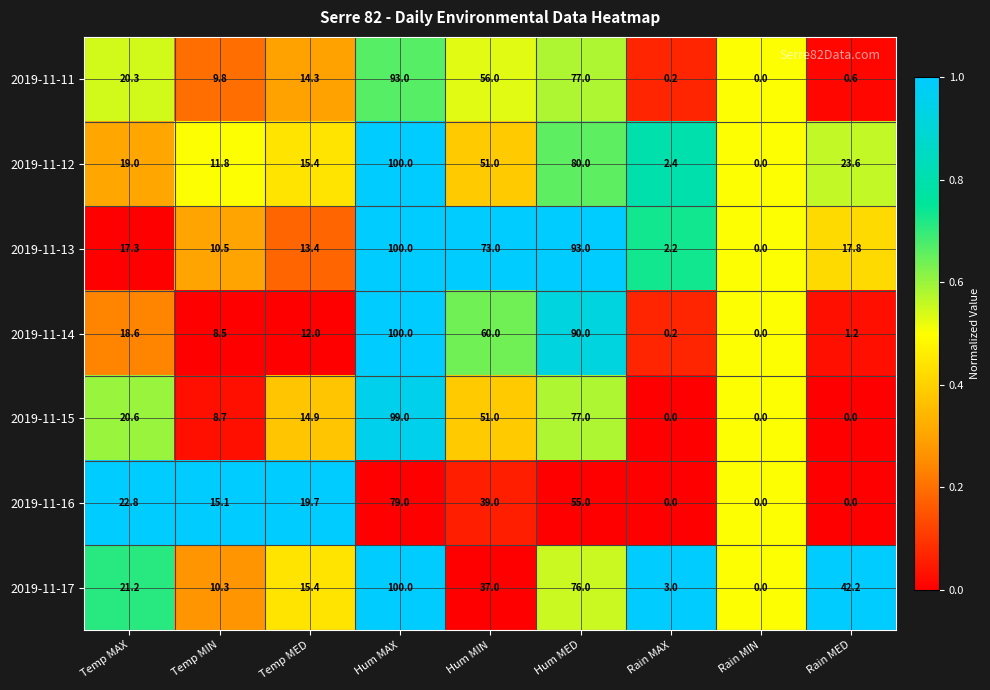

The value of 2019-11-13 at Rain MAX is 2.2. True or false?

True